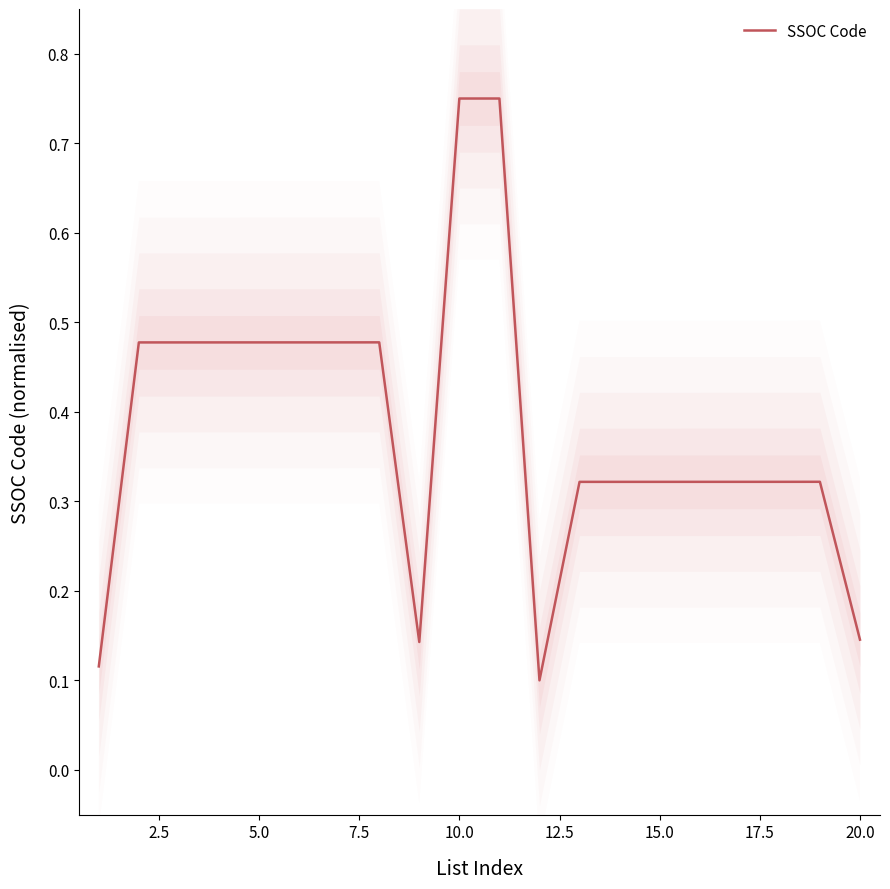

True or false: SSOC Code has a value of 0.0 at 20.0.

False